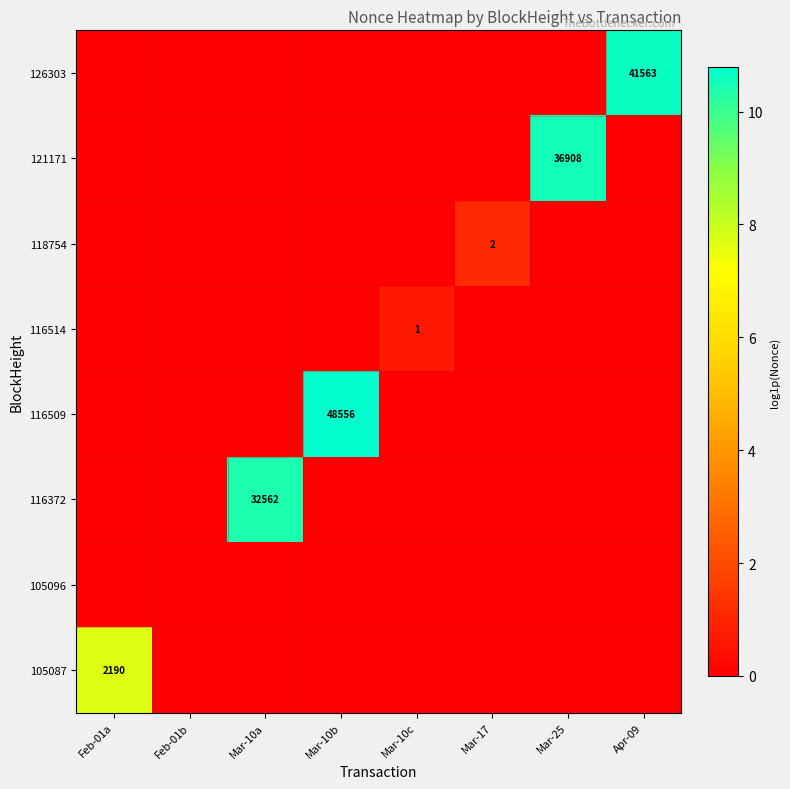

List the series in order of their peak value, lowest first.

105096, 116514, 118754, 105087, 116372, 121171, 126303, 116509